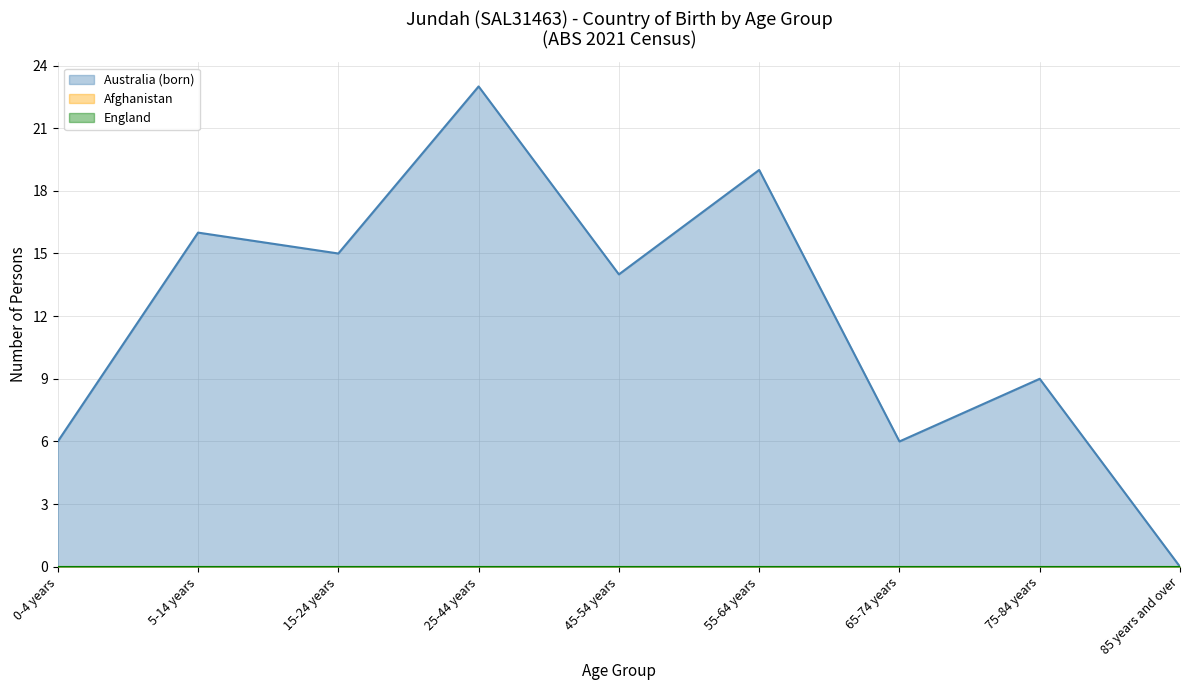

Which category has the lowest value in the Afghanistan series?

0-4 years